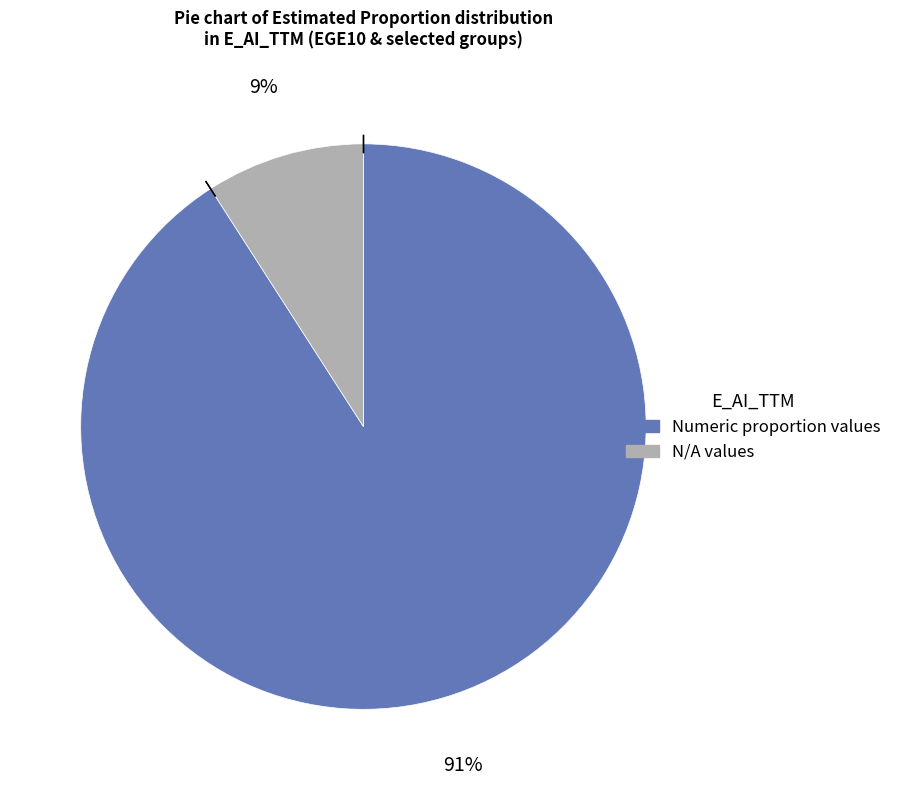

Which category accounts for the majority?

Numeric proportion values